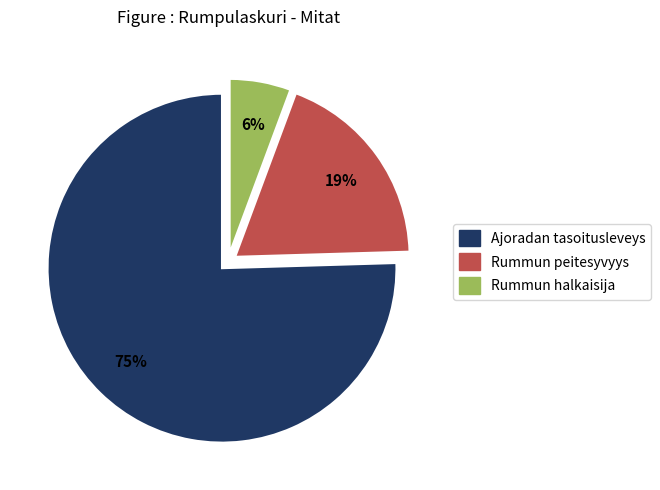

The Rummun halkaisija slice represents 1% of the pie. True or false?

False